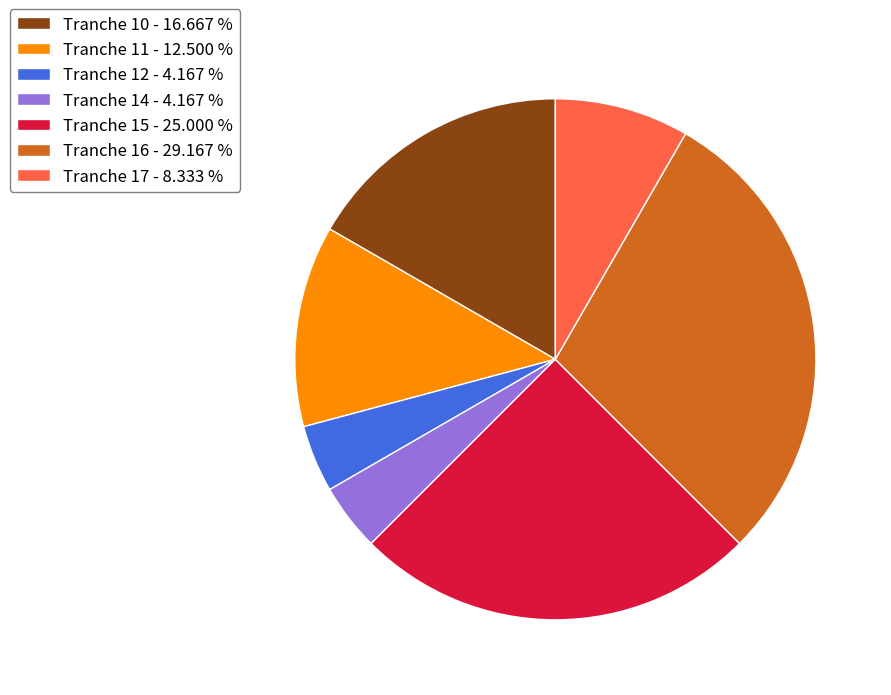

Do Tranche 12 - 4.167 % and Tranche 10 - 16.667 % together represent more than half of the pie?

No